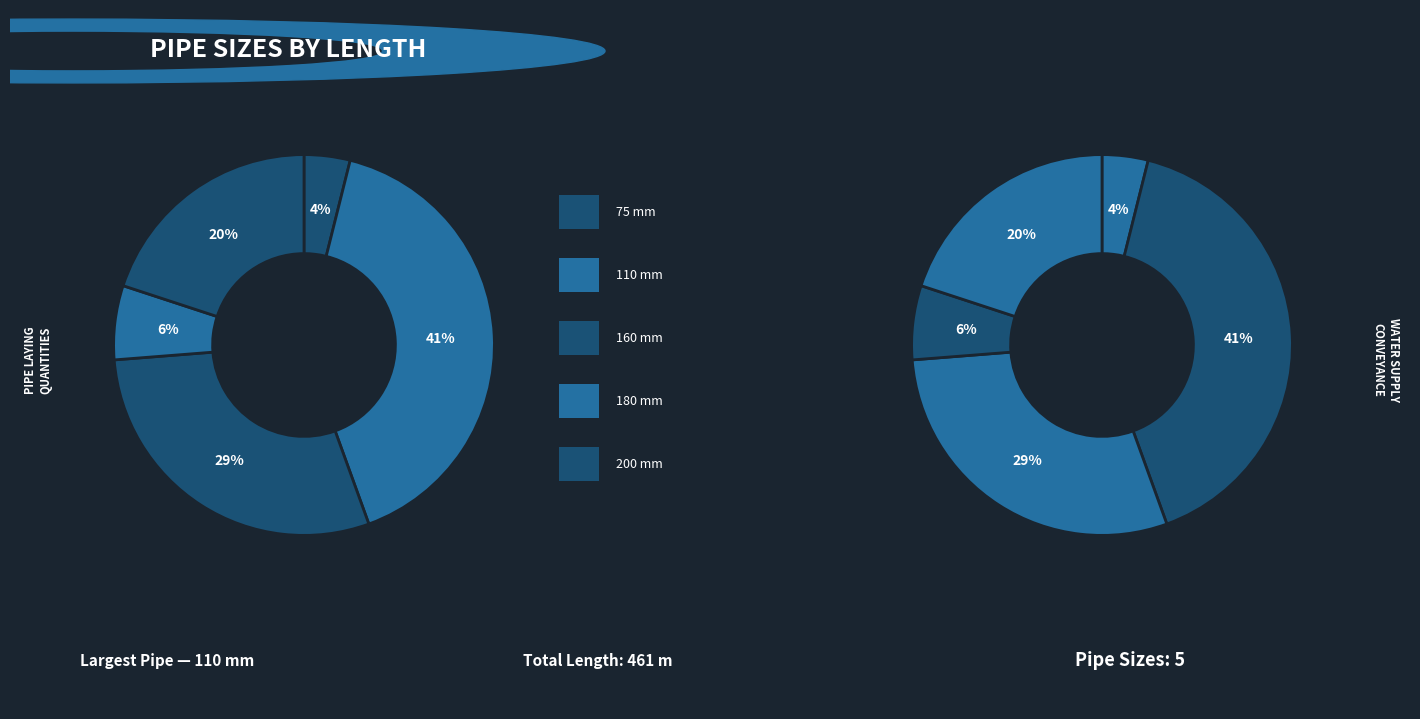

Count the number of slices in the pie.

5